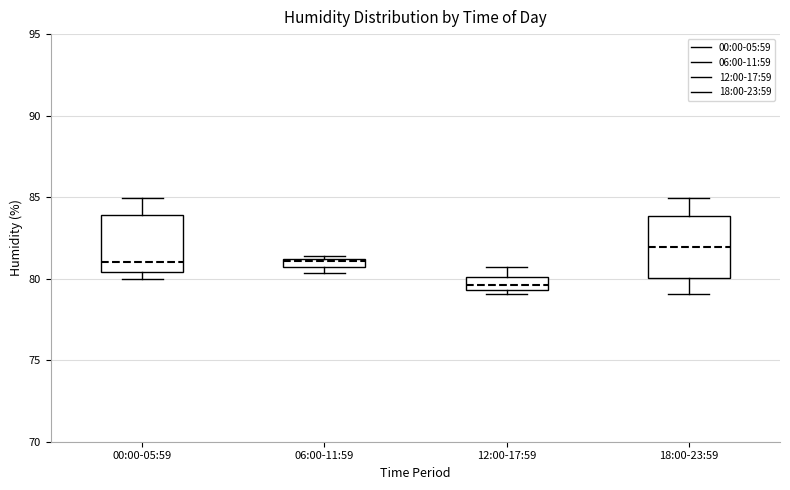

Where does the upper whisker of the box for 12:00-17:59 end on the y-axis? The values are not printed on the chart, so give them approximately, as read against the axis.

80.5